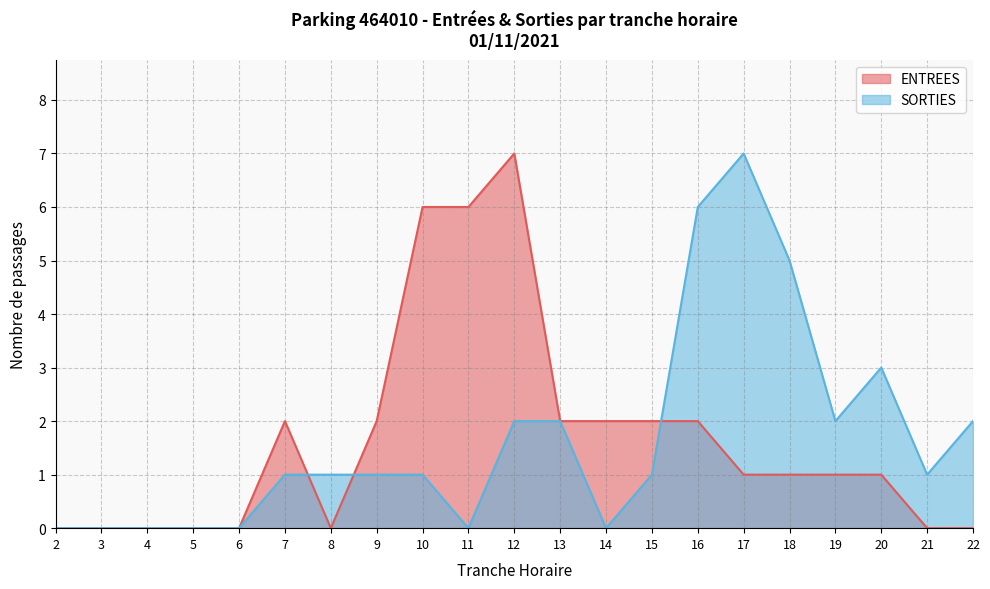

How many times do ENTREES and SORTIES cross each other?

3